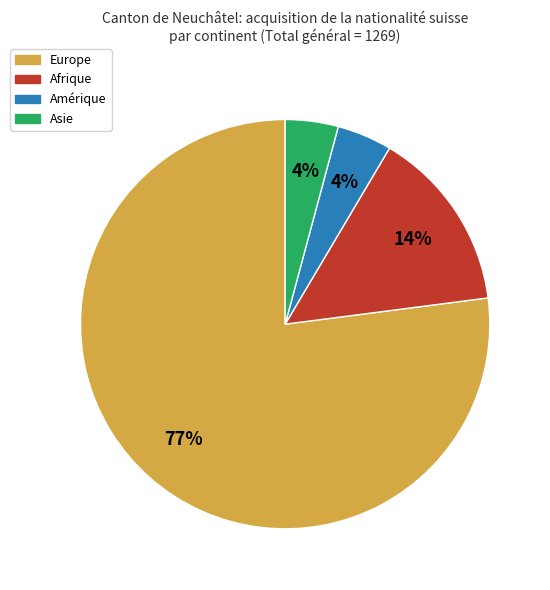

How many segments does this pie chart have?

4